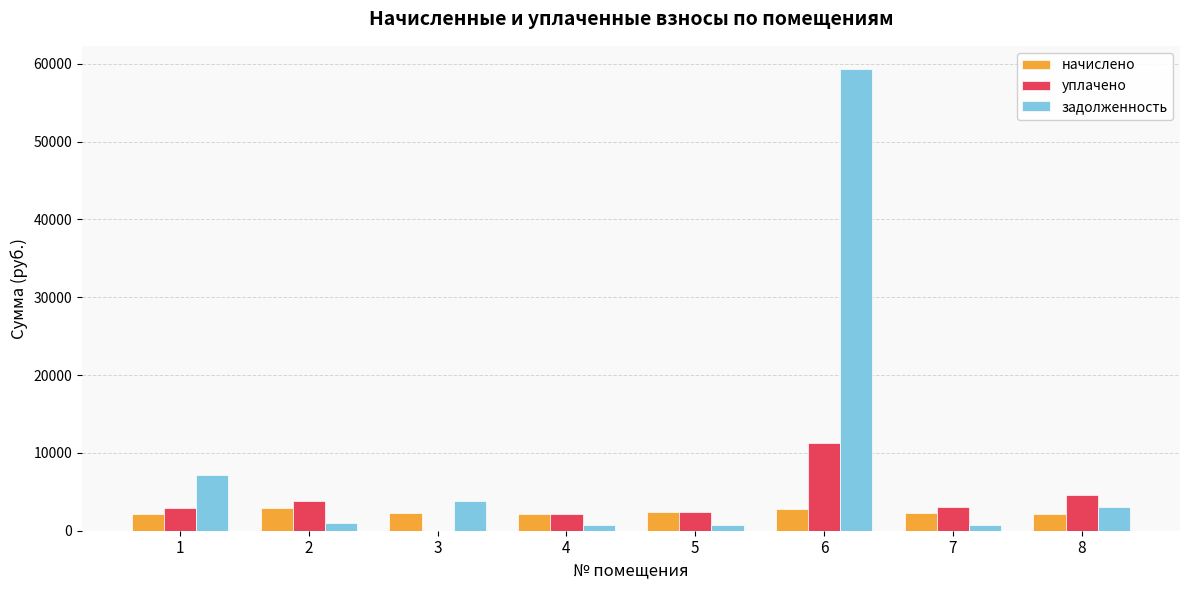

At which category is the sum across all series the highest?

6